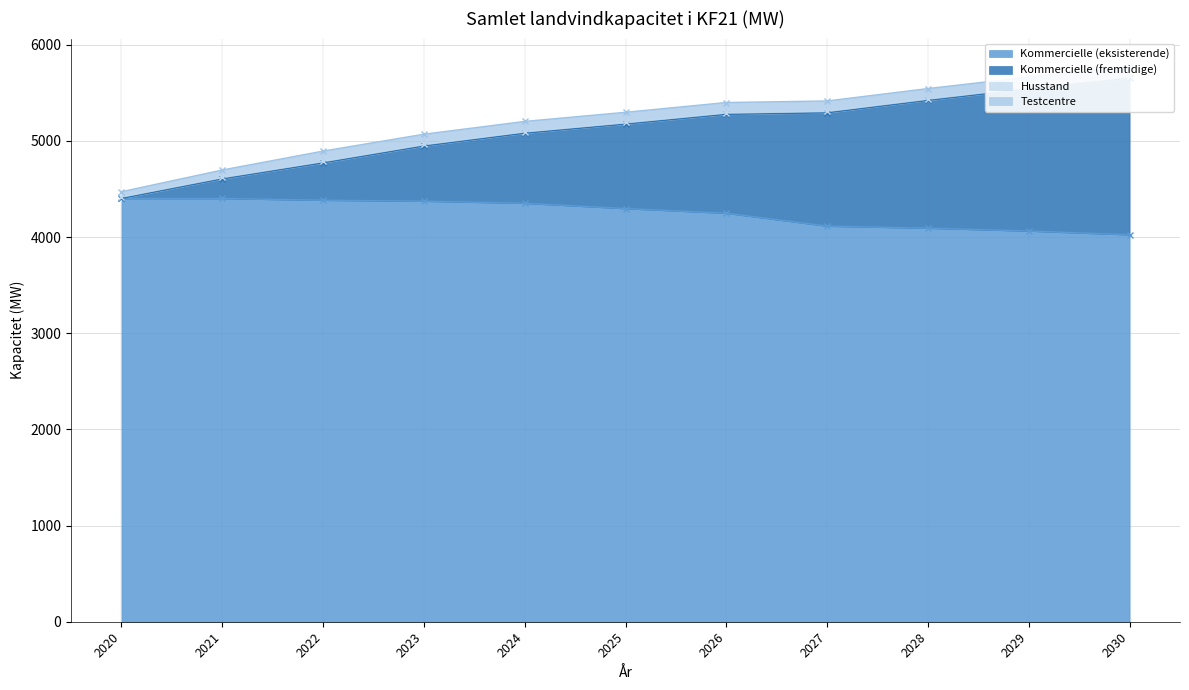

True or false: Kommercielle (eksisterende) has a value of 1377.8 at 2028.

False